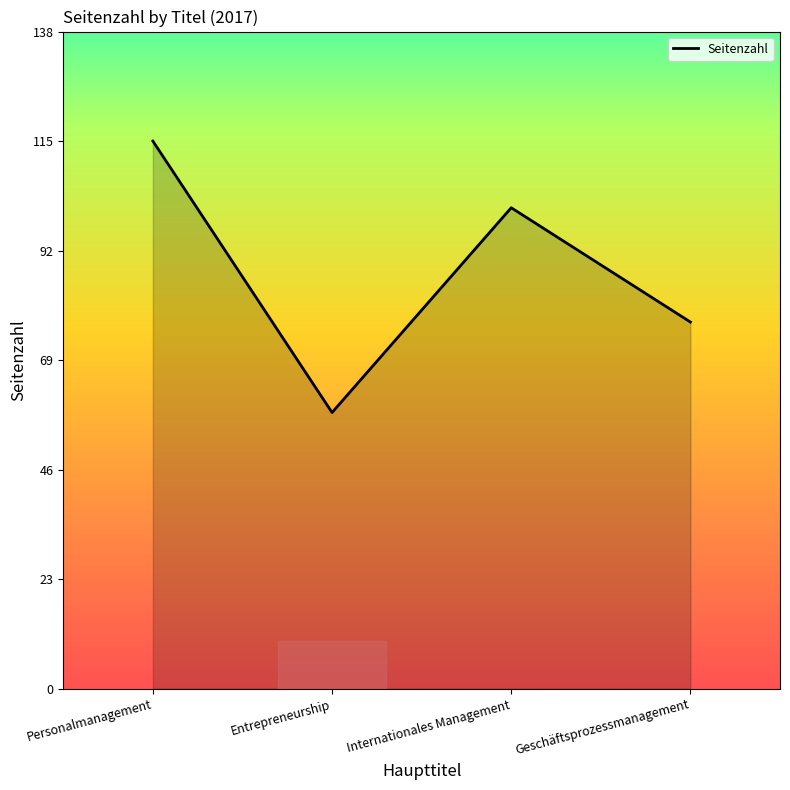

Does the chart display data point markers on the line(s)?

No